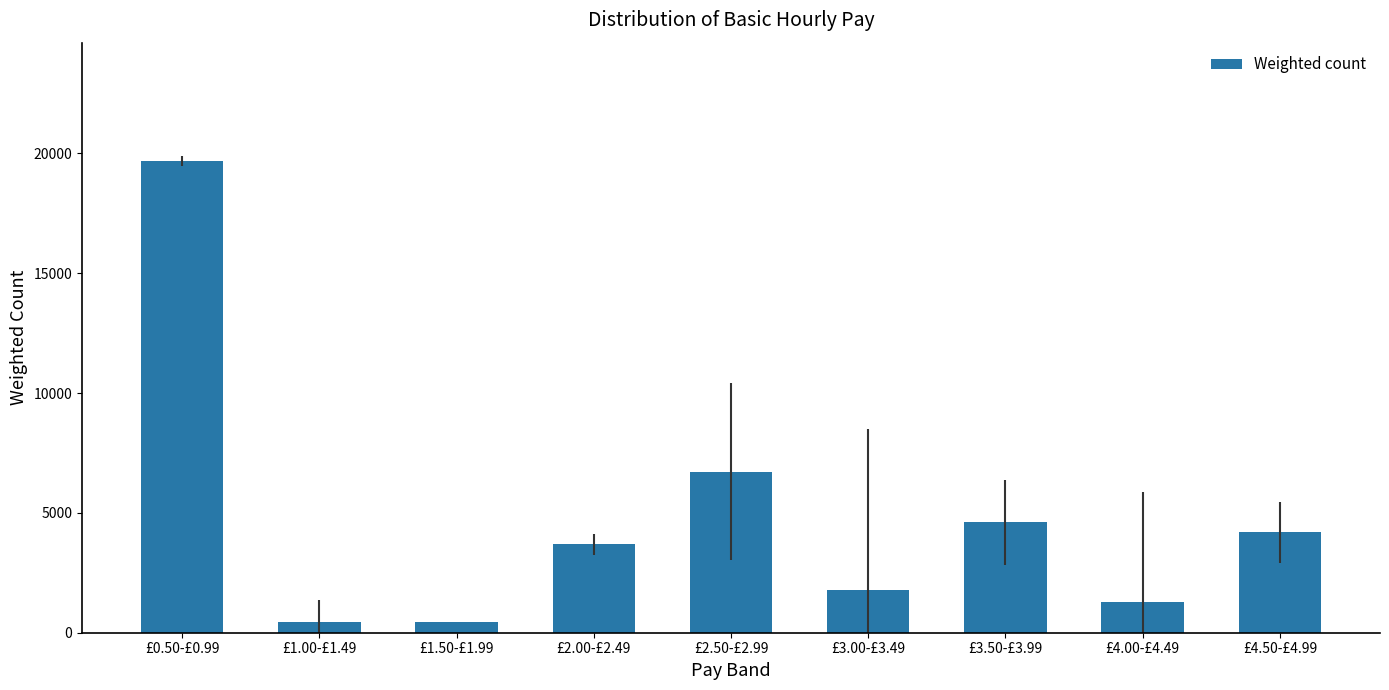

What position from the left is £3.00-£3.49?

6